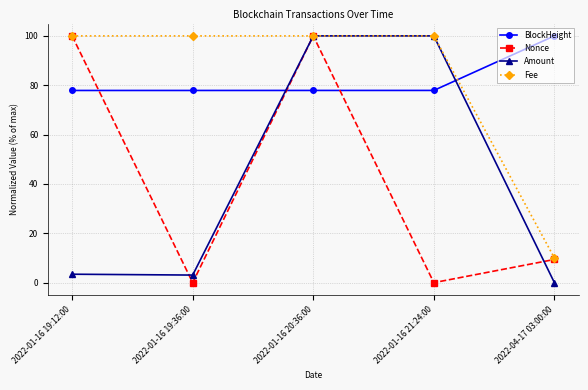

The Nonce series shows 0.0 at 2022-01-16 21:24:00. True or false?

True